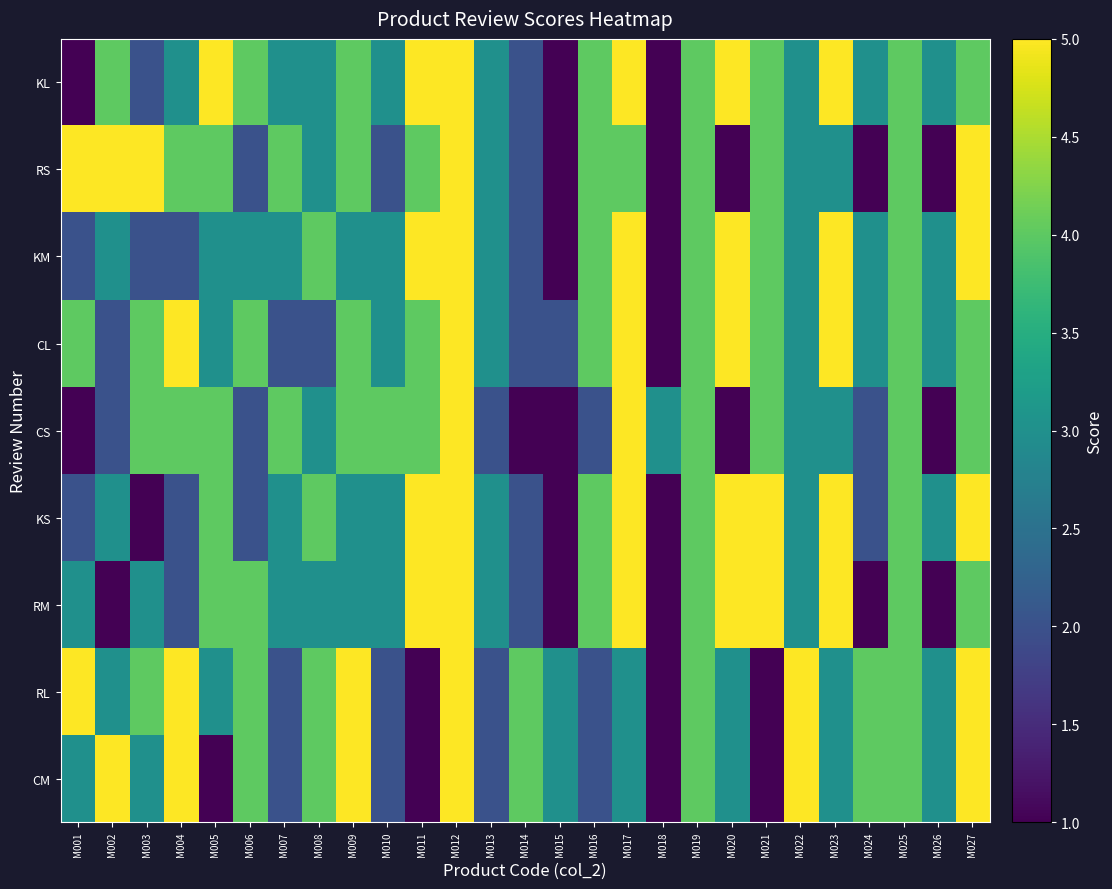

How many series are shown in this chart?

9